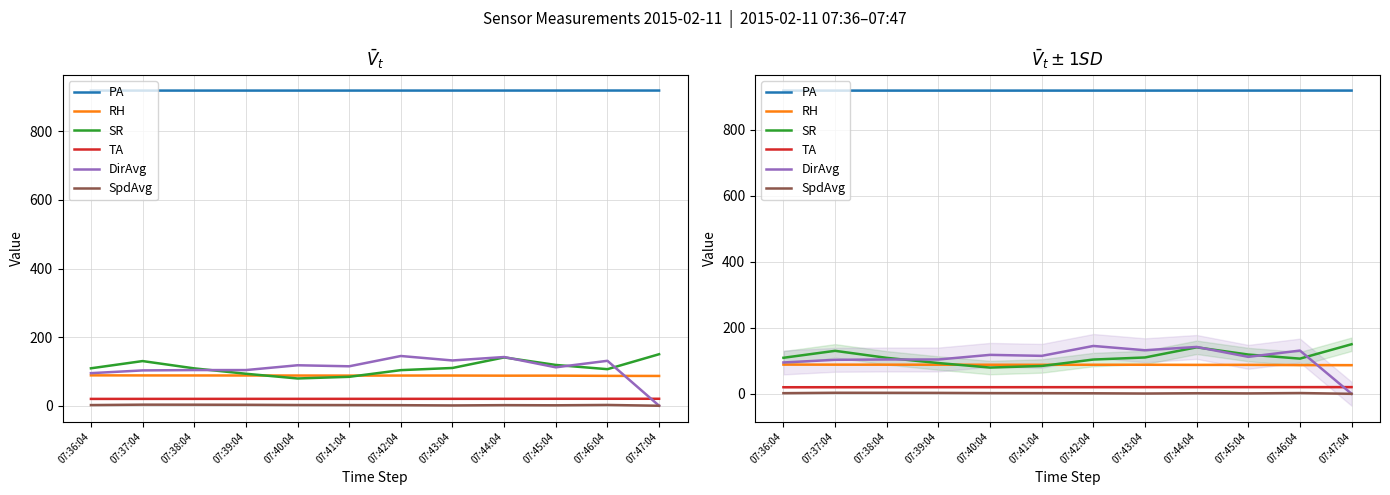

Reading right to left, extract all data points from this chart.

PA: 07:47:04=918.6	07:46:04=918.7	07:45:04=918.6	07:44:04=918.6	07:43:04=918.5	07:42:04=918.5	07:41:04=918.5	07:40:04=918.5	07:39:04=918.5	07:38:04=918.5	07:37:04=918.5	07:36:04=918.5
RH: 07:47:04=86.8	07:46:04=87.1	07:45:04=87.8	07:44:04=87.7	07:43:04=88.1	07:42:04=88.0	07:41:04=87.9	07:40:04=88.1	07:39:04=88.2	07:38:04=88.3	07:37:04=88.4	07:36:04=88.6
SR: 07:47:04=150.2	07:46:04=106.6	07:45:04=118.9	07:44:04=140.9	07:43:04=110.1	07:42:04=103.8	07:41:04=84.3	07:40:04=79.5	07:39:04=93.3	07:38:04=108.9	07:37:04=130.2	07:36:04=109.2
TA: 07:47:04=20.4	07:46:04=20.3	07:45:04=20.3	07:44:04=20.2	07:43:04=20.2	07:42:04=20.2	07:41:04=20.2	07:40:04=20.1	07:39:04=20.1	07:38:04=20.1	07:37:04=20.0	07:36:04=20.0
DirAvg: 07:47:04=0.0	07:46:04=131.0	07:45:04=112.0	07:44:04=142.0	07:43:04=132.0	07:42:04=145.0	07:41:04=115.0	07:40:04=118.0	07:39:04=104.0	07:38:04=104.0	07:37:04=103.0	07:36:04=95.0
SpdAvg: 07:47:04=0.0	07:46:04=2.4	07:45:04=1.3	07:44:04=1.8	07:43:04=0.9	07:42:04=1.7	07:41:04=2.0	07:40:04=2.2	07:39:04=2.8	07:38:04=3.1	07:37:04=3.2	07:36:04=2.0